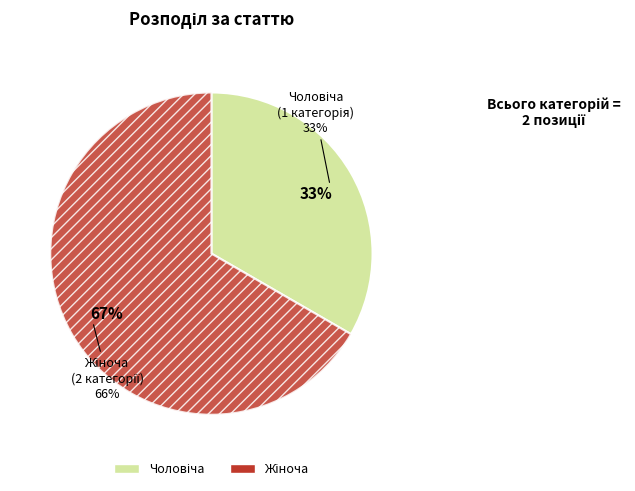

To the nearest percent, what is the combined percentage of Жіноча and Чоловіча?

100%